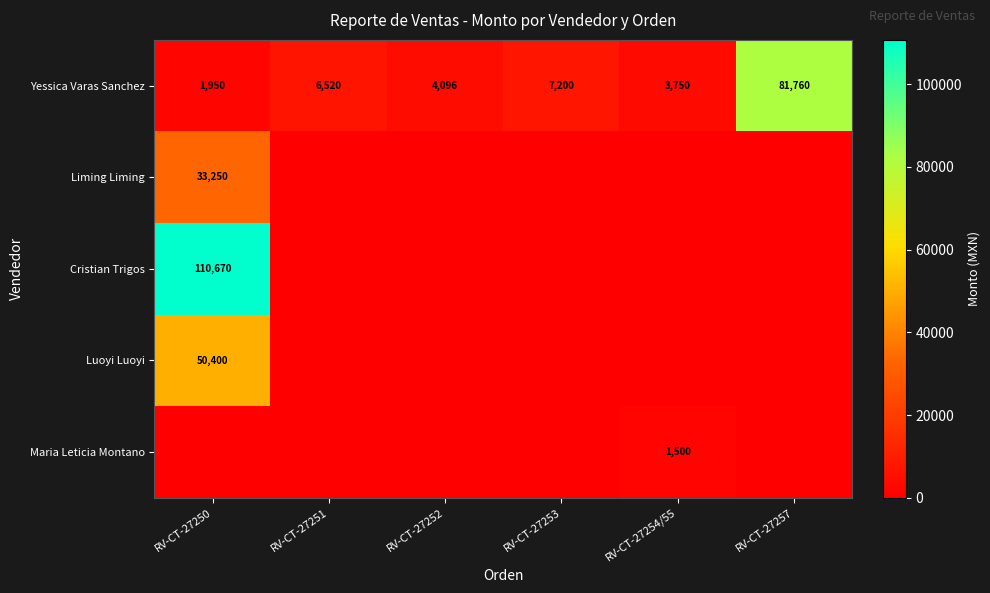

What is the difference between the maximum and minimum values in the Yessica Varas Sanchez series?

79810